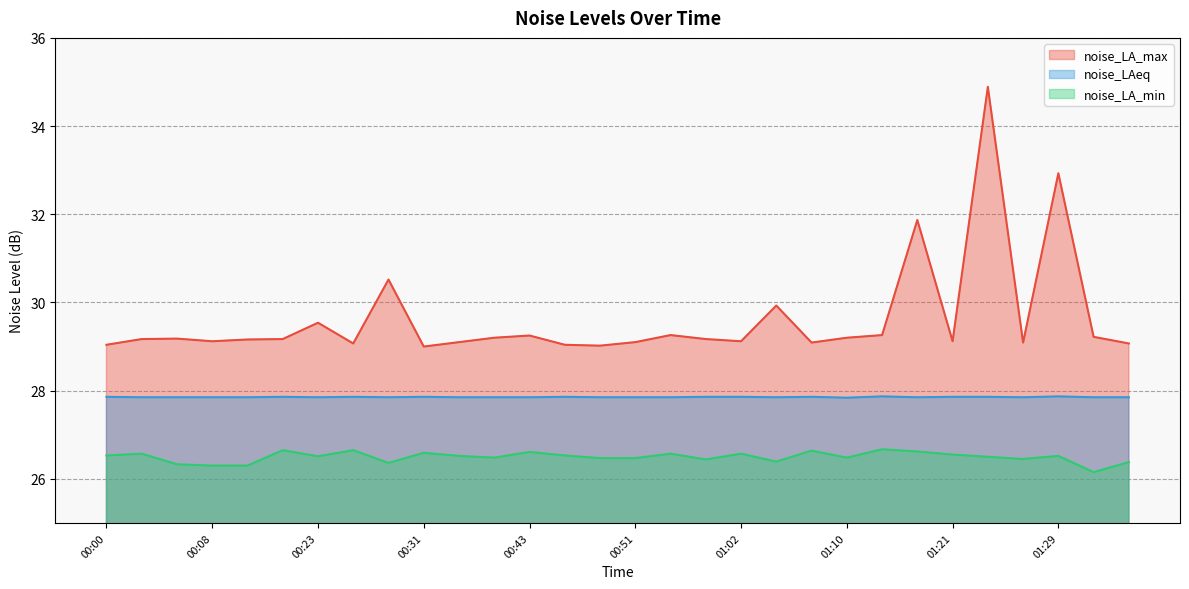

Reading right to left, transcribe all the data shown in this chart.

noise_LA_max: 01:34=29.1	01:32=29.2	01:29=32.9	01:26=29.1	01:23=34.9	01:21=29.1	01:18=31.9	01:16=29.3	01:10=29.2	01:08=29.1	01:05=29.9	01:02=29.1	00:59=29.2	00:56=29.3	00:51=29.1	00:49=29.0	00:46=29.0	00:43=29.2	00:38=29.2	00:34=29.1	00:31=29.0	00:29=30.5	00:26=29.1	00:23=29.5	00:20=29.2	00:15=29.2	00:08=29.1	00:06=29.2	00:03=29.2	00:00=29.0
noise_LAeq: 01:34=27.9	01:32=27.9	01:29=27.9	01:26=27.9	01:23=27.9	01:21=27.9	01:18=27.9	01:16=27.9	01:10=27.8	01:08=27.9	01:05=27.9	01:02=27.9	00:59=27.9	00:56=27.9	00:51=27.9	00:49=27.9	00:46=27.9	00:43=27.9	00:38=27.9	00:34=27.9	00:31=27.9	00:29=27.9	00:26=27.9	00:23=27.9	00:20=27.9	00:15=27.9	00:08=27.9	00:06=27.9	00:03=27.9	00:00=27.9
noise_LA_min: 01:34=26.4	01:32=26.1	01:29=26.5	01:26=26.4	01:23=26.5	01:21=26.6	01:18=26.6	01:16=26.7	01:10=26.5	01:08=26.6	01:05=26.4	01:02=26.6	00:59=26.4	00:56=26.6	00:51=26.5	00:49=26.5	00:46=26.5	00:43=26.6	00:38=26.5	00:34=26.5	00:31=26.6	00:29=26.4	00:26=26.6	00:23=26.5	00:20=26.6	00:15=26.3	00:08=26.3	00:06=26.3	00:03=26.6	00:00=26.5